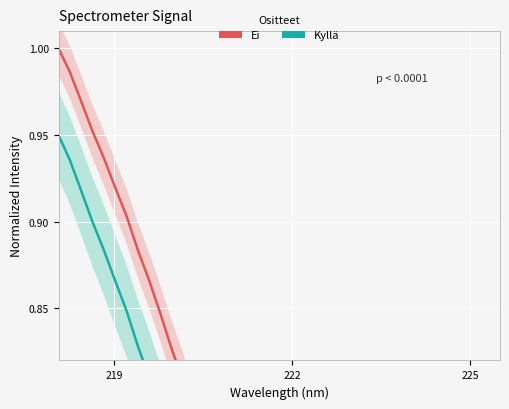

True or false: Kyllä has more than 0 interior local peaks.

False